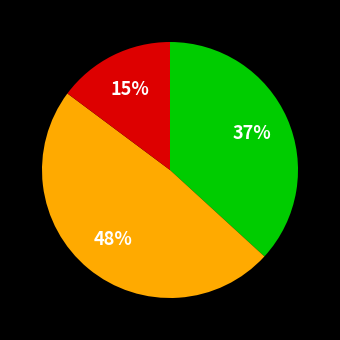

Is there a majority slice in this chart?

No